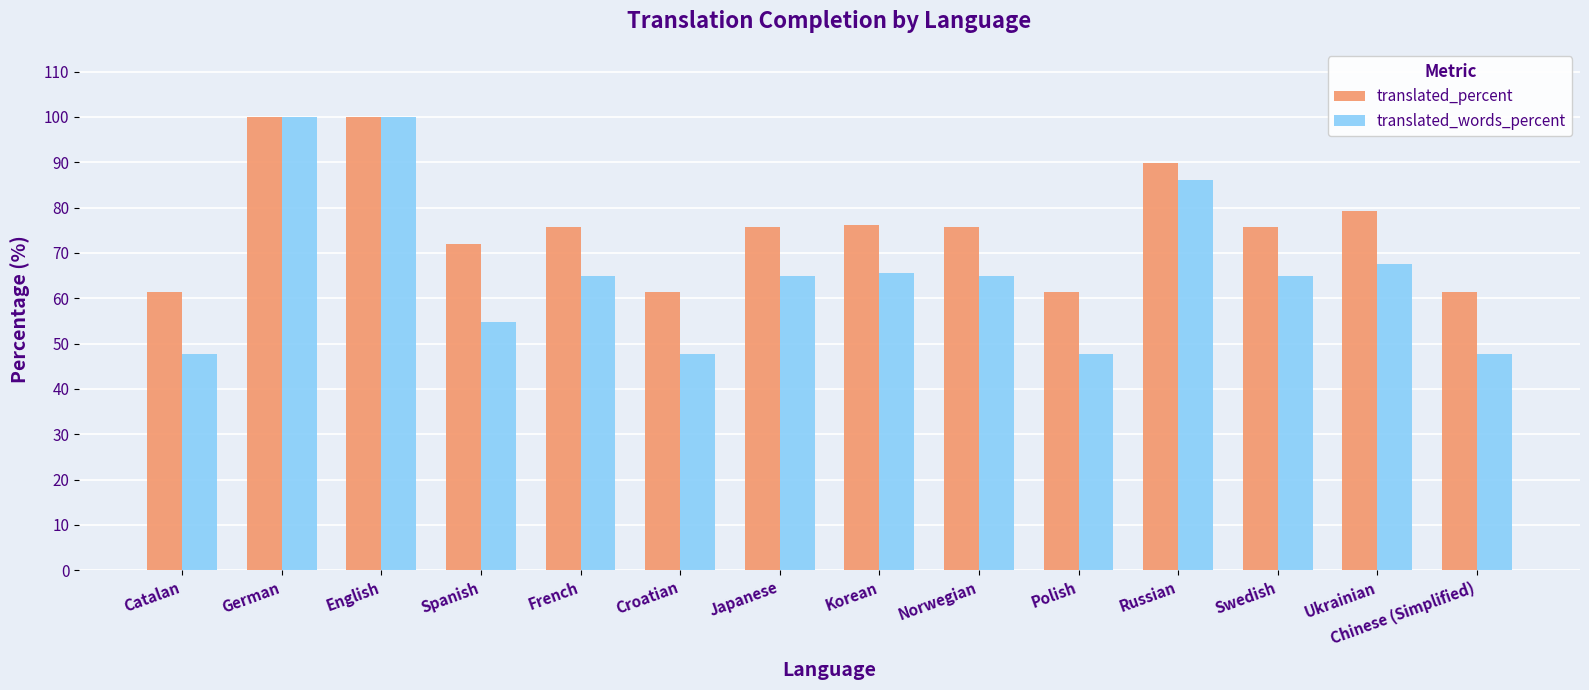

How many bars are there in total?

28